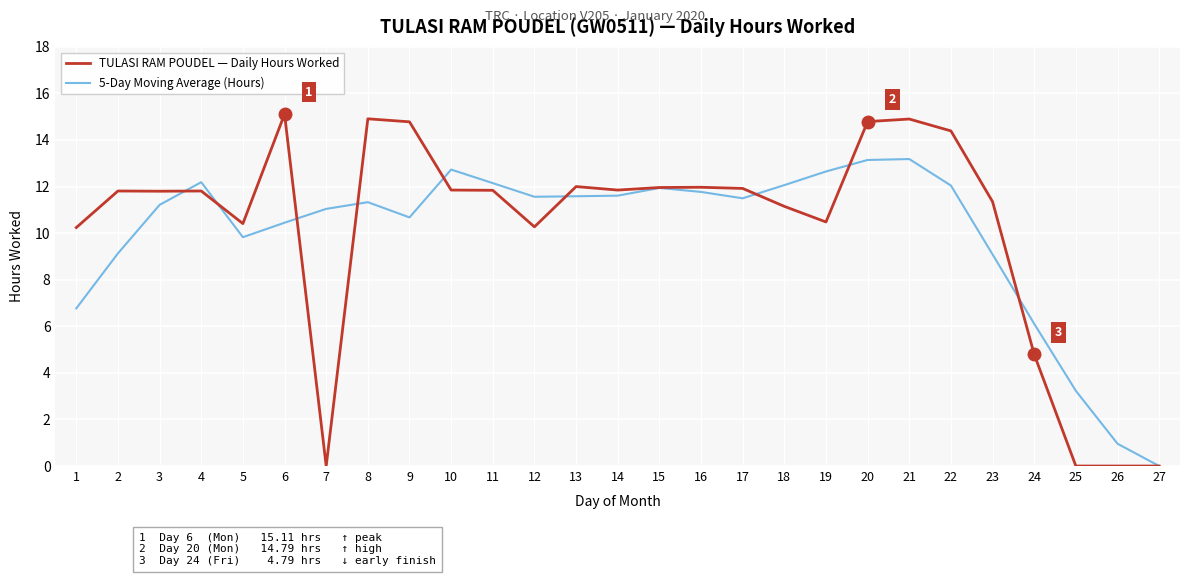

The TULASI RAM POUDEL — Daily Hours Worked series shows 6.7 at 3. True or false?

False